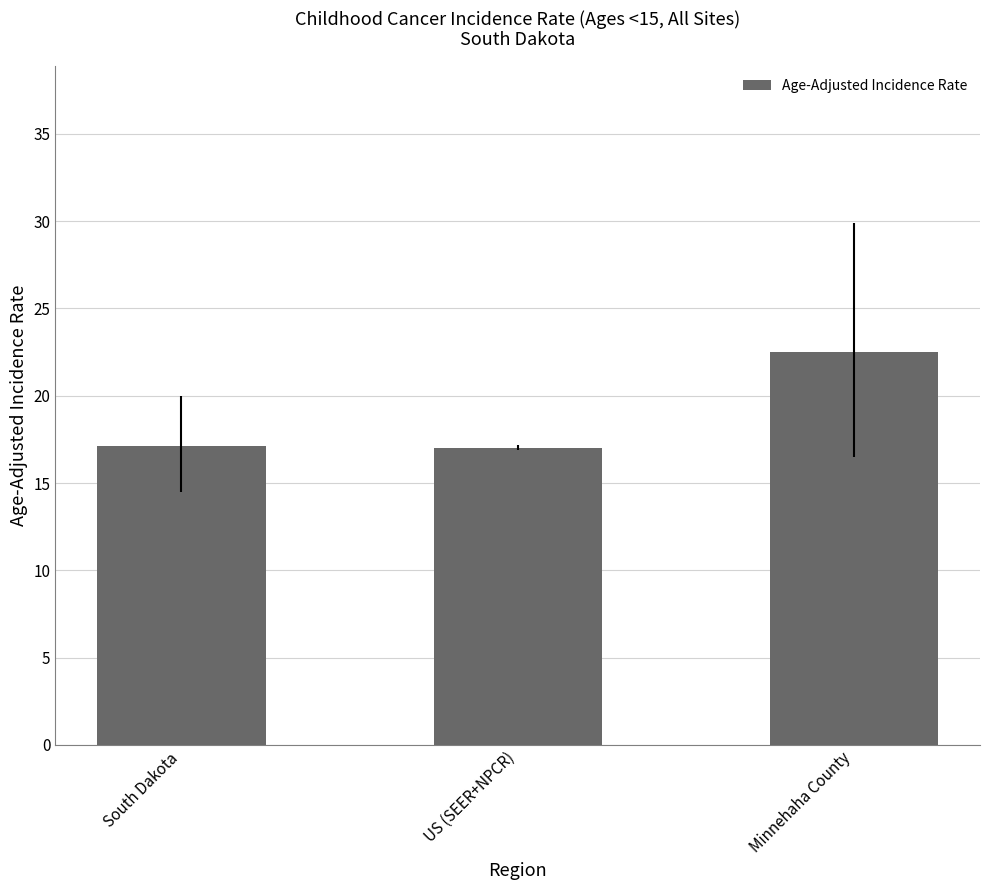

What is the average value?

18.9